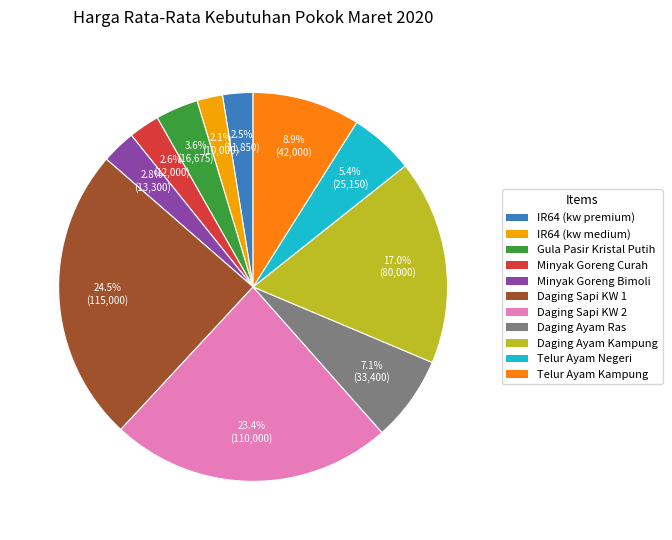

True or false: Telur Ayam Negeri accounts for 1% of the total.

False